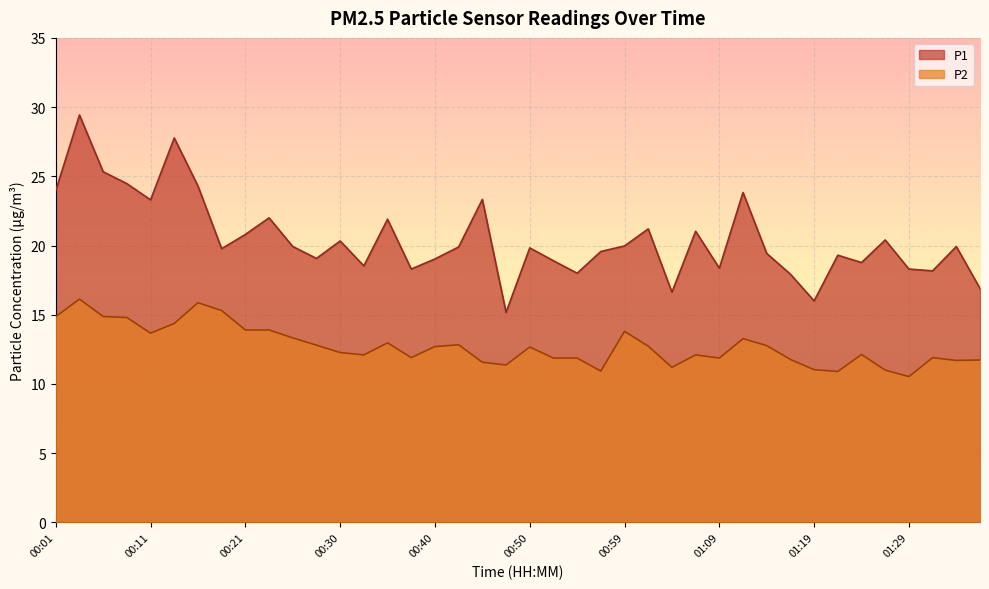

What are all the series names shown in the legend?

P1, P2